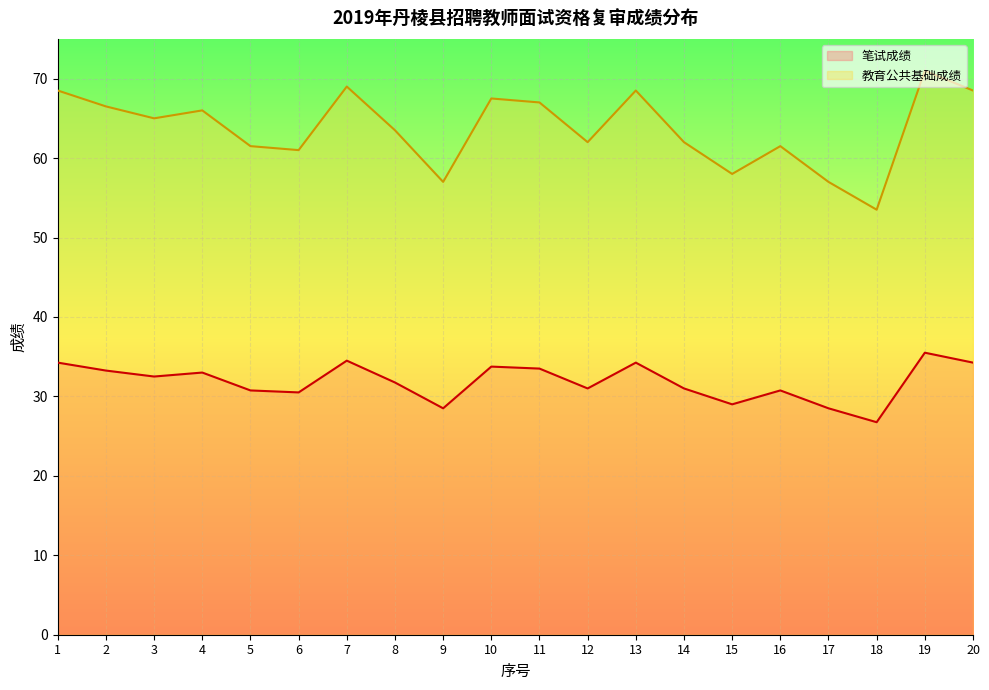

What is the maximum value for 笔试成绩?

35.5